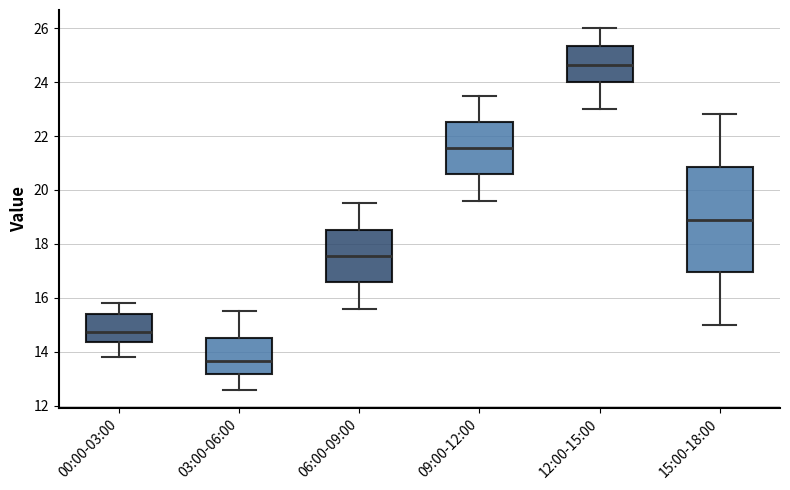

Reading left to right, transcribe this box plot: for each box, give where its median line is, the range the box spans, and where its two whiskers end, as read against the y-axis. The values are not printed on the chart, so give them approximately, as read against the axis.

00:00-03:00: median 14.8, box 14.4 to 15.4, whiskers 13.8 to 15.8
03:00-06:00: median 13.6, box 13.2 to 14.6, whiskers 12.6 to 15.6
06:00-09:00: median 17.6, box 16.6 to 18.6, whiskers 15.6 to 19.6
09:00-12:00: median 21.6, box 20.6 to 22.6, whiskers 19.6 to 23.6
12:00-15:00: median 24.6, box 24.0 to 25.4, whiskers 23.0 to 26.0
15:00-18:00: median 19.0, box 17.0 to 20.8, whiskers 15.0 to 22.8